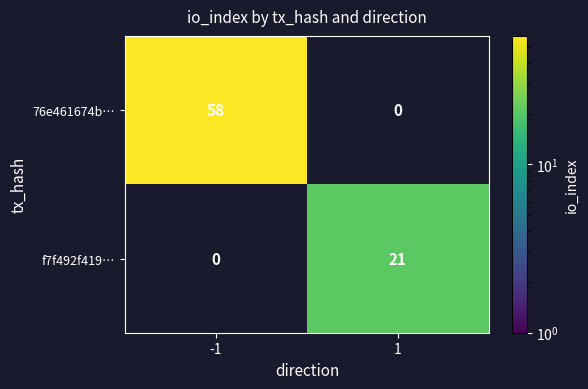

Is the value of 76e461674b… at -1 greater than the value of f7f492f419… at 1?

Yes